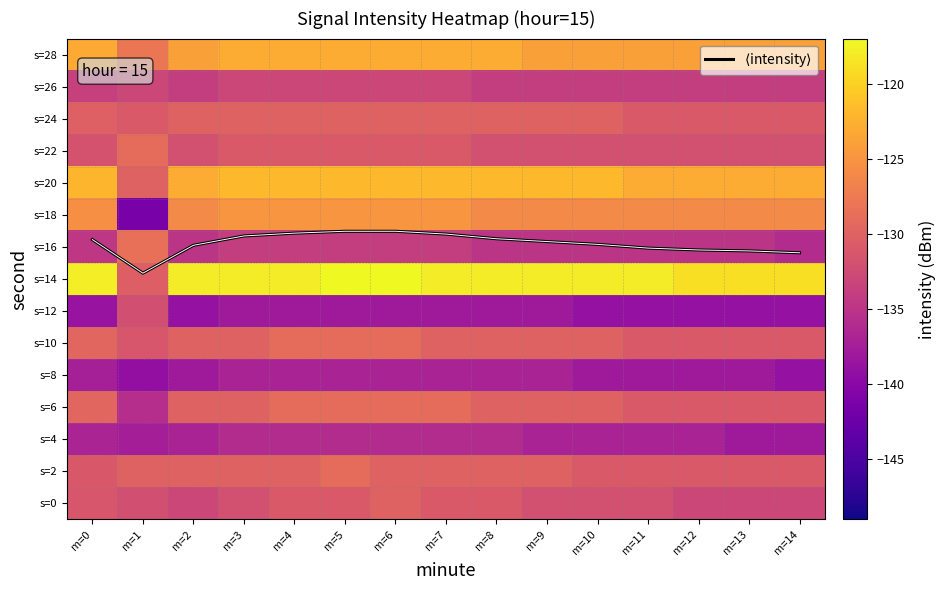

What is the sum of all s=8 values?

-2064.5